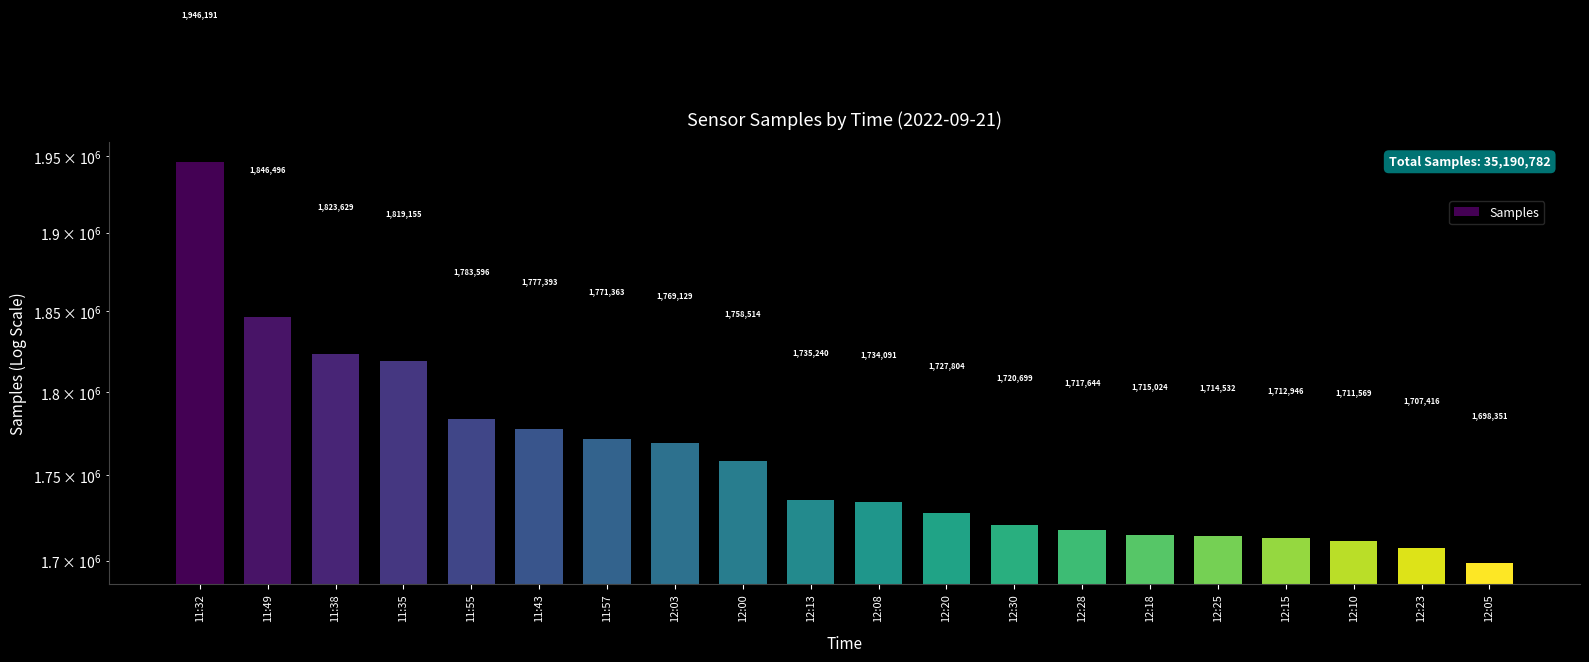

What is the greatest value displayed?

1946191